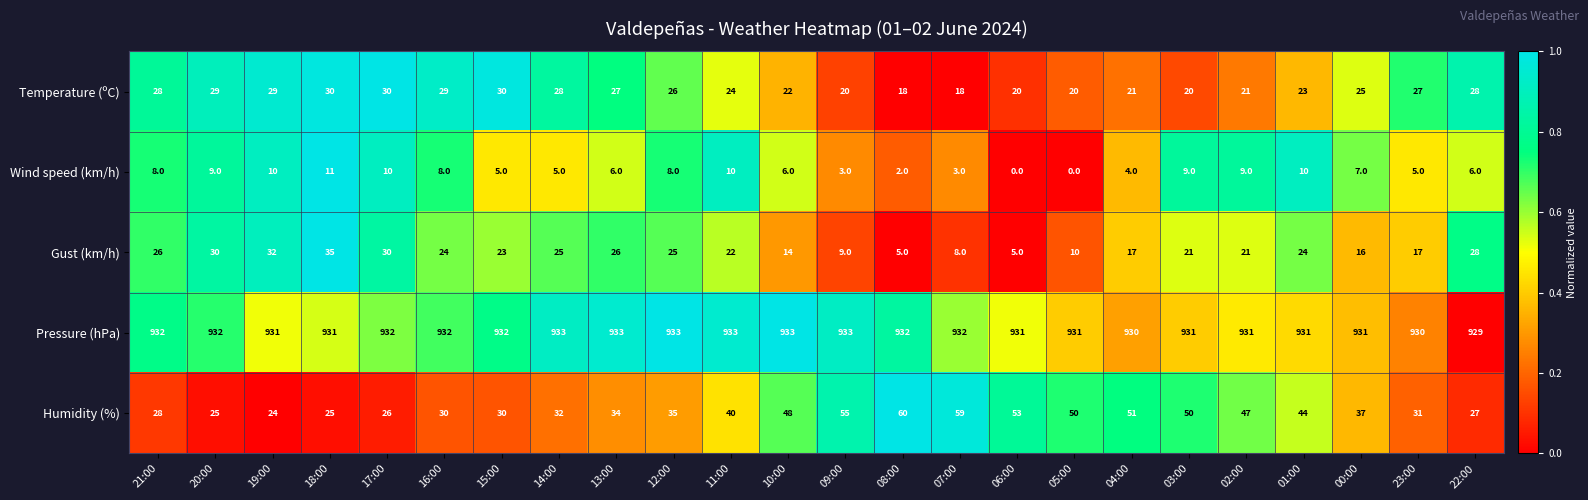

What is the average value of the Gust (km/h) series?

21